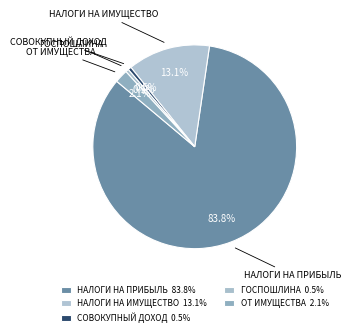

Is there a majority slice in this chart?

Yes